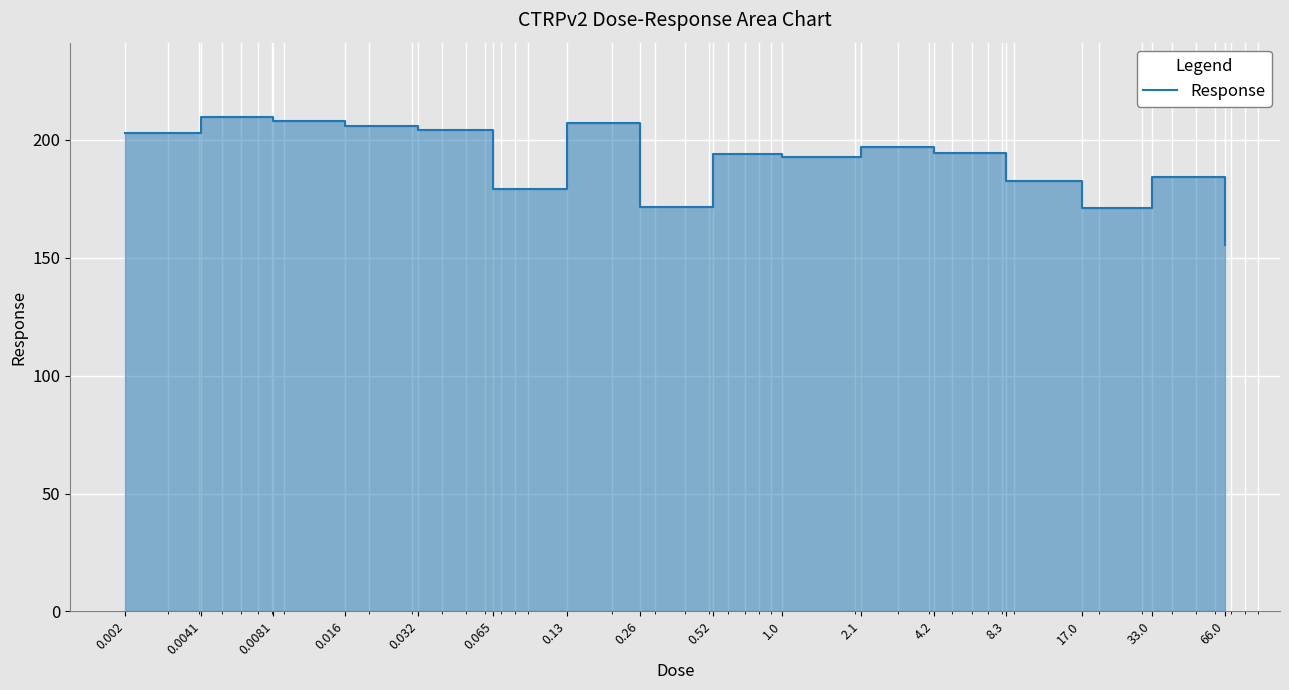

What is the difference between the values at 0.032 and 1.0?

11.3